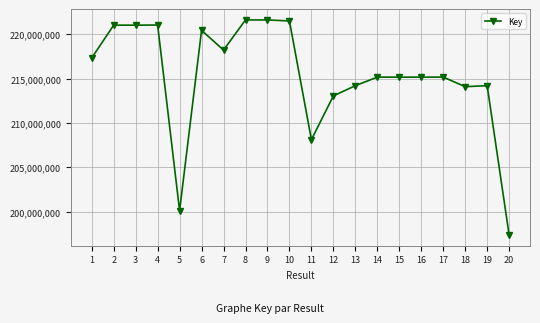

How many data points are less than 215191524?

10